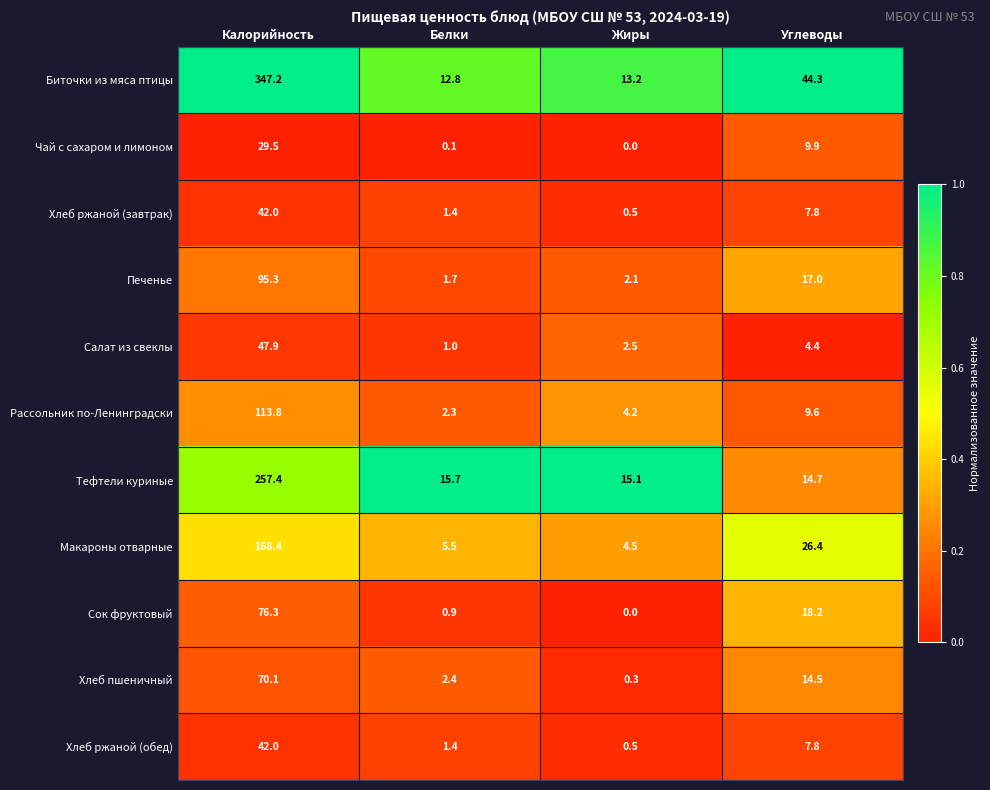

What is the difference between the Салат из свеклы values at Калорийность and Углеводы?

43.5